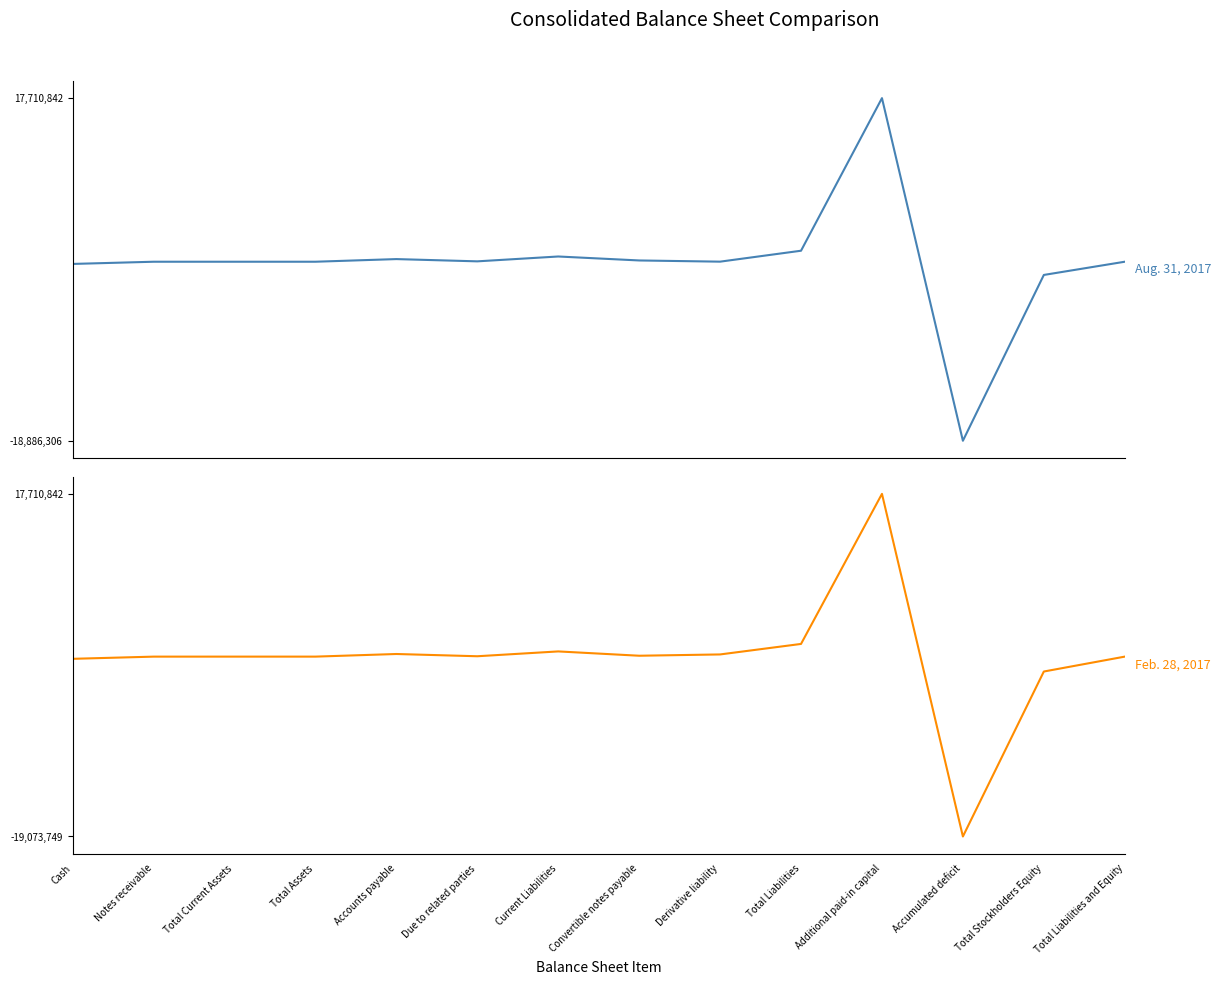

Where is Feb. 28, 2017 nearest to the value -681453?

Total Stockholders Equity